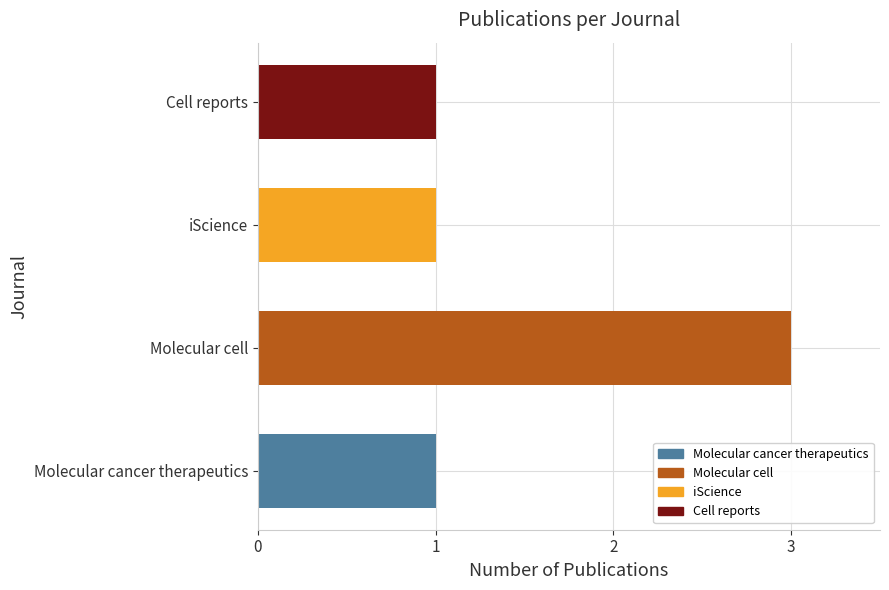

How many distinct data groups are displayed?

1